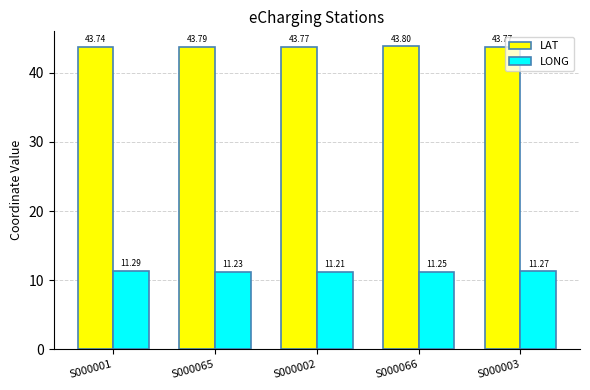

What is the label of the 2nd bar from the left?

S000065